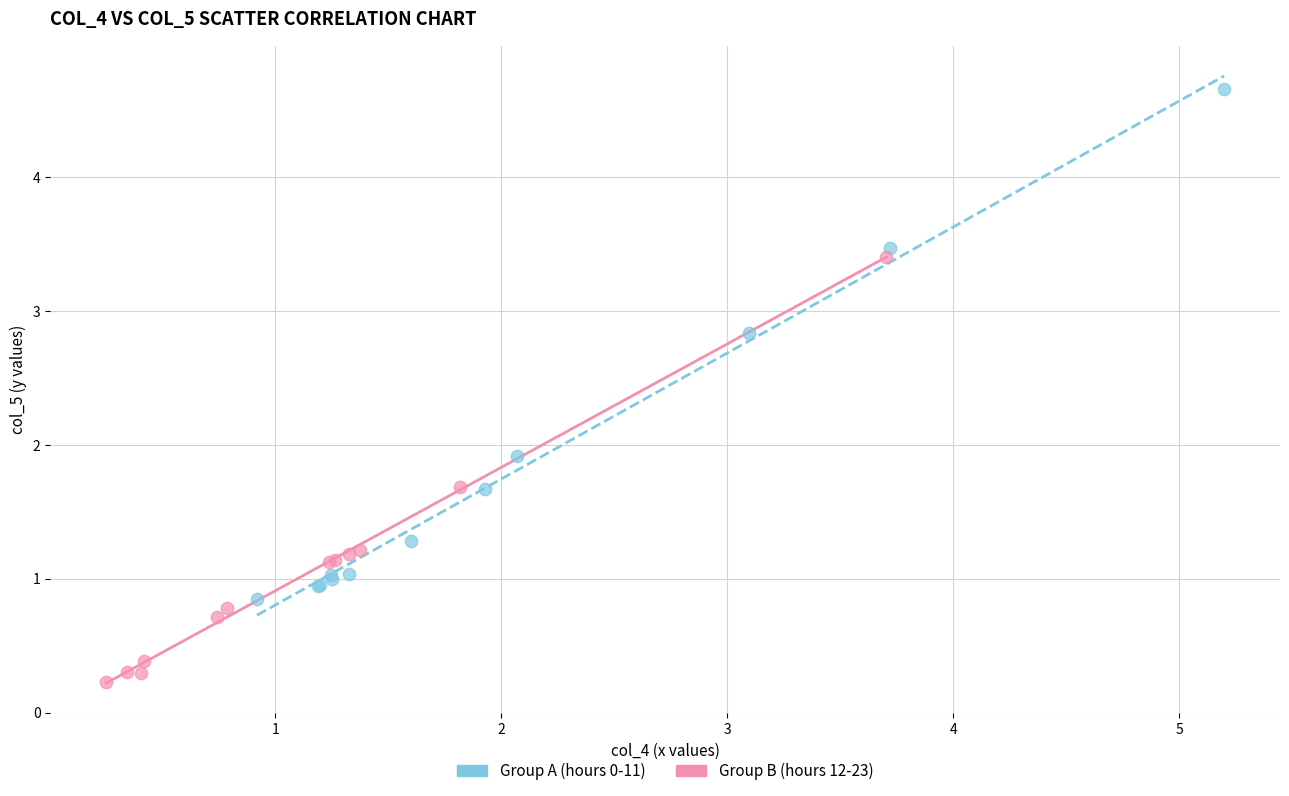

Which series contains the highest Y value?

Group A (hours 0-11)